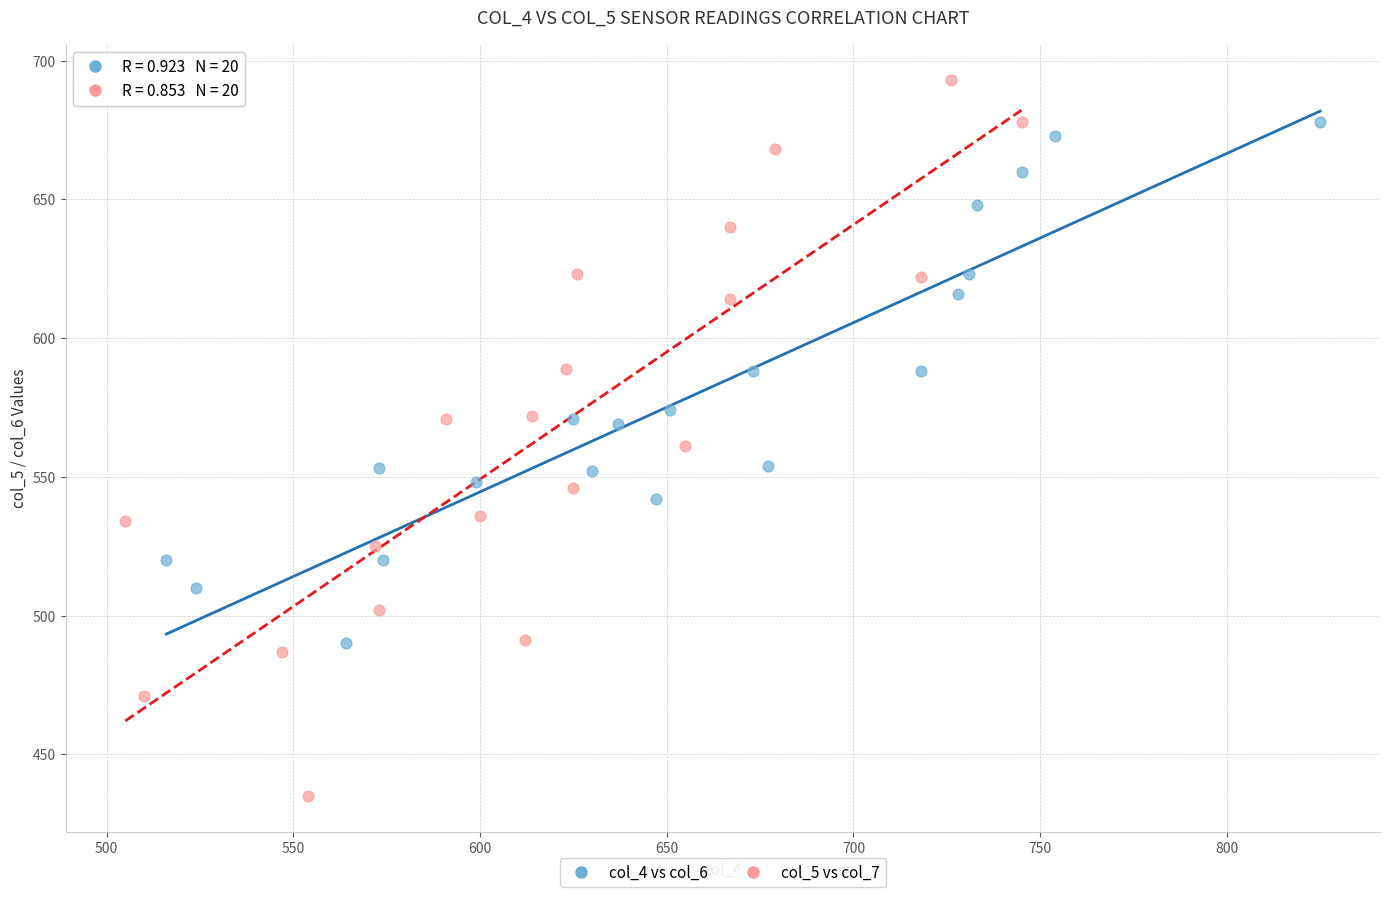

Which series has the largest Y range (max minus min)?

col_5 vs col_7